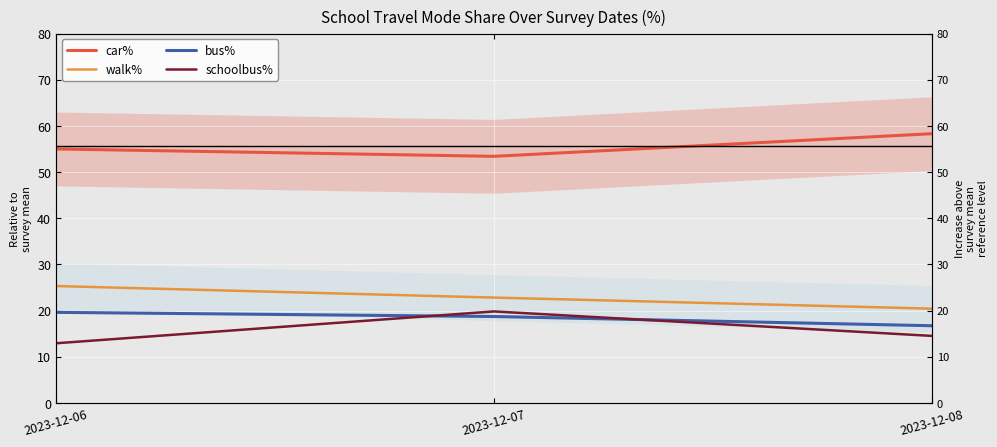

What is the difference between the bus% values at 2023-12-06 and 2023-12-07?

0.9